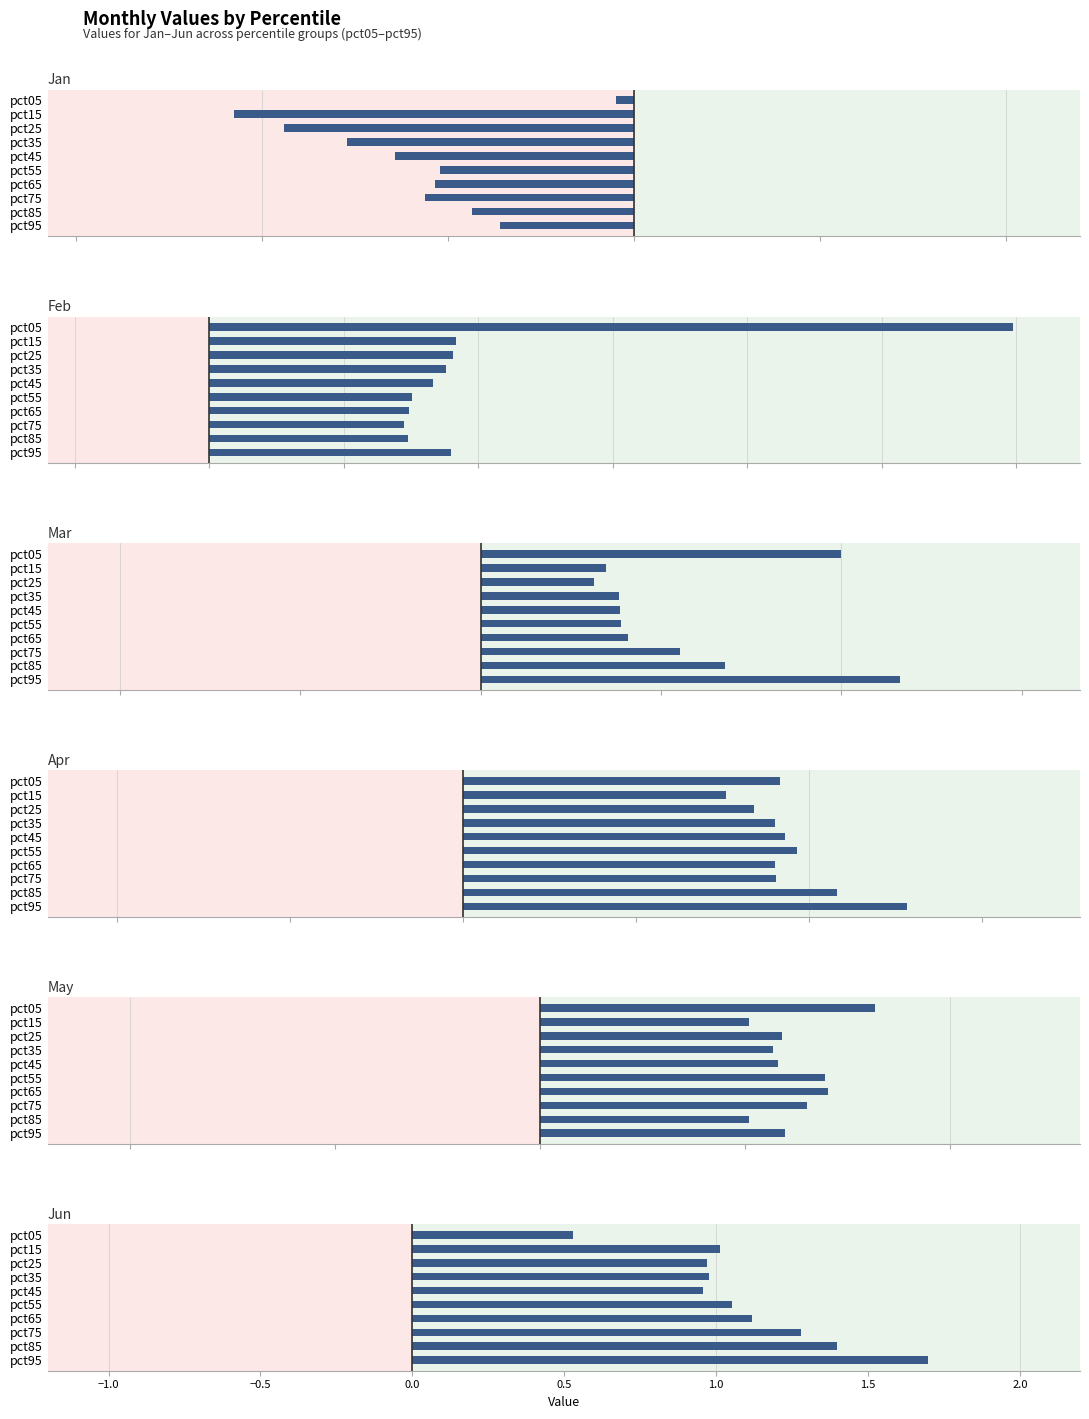

Does the chart contain any negative values?

Yes